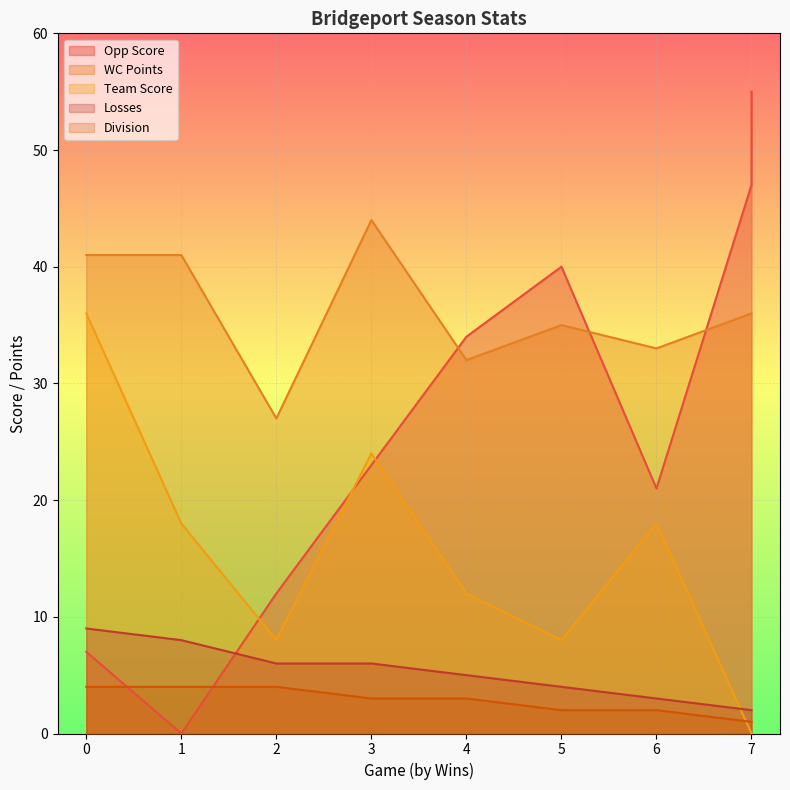

True or false: Division and Losses intersect in this chart.

False